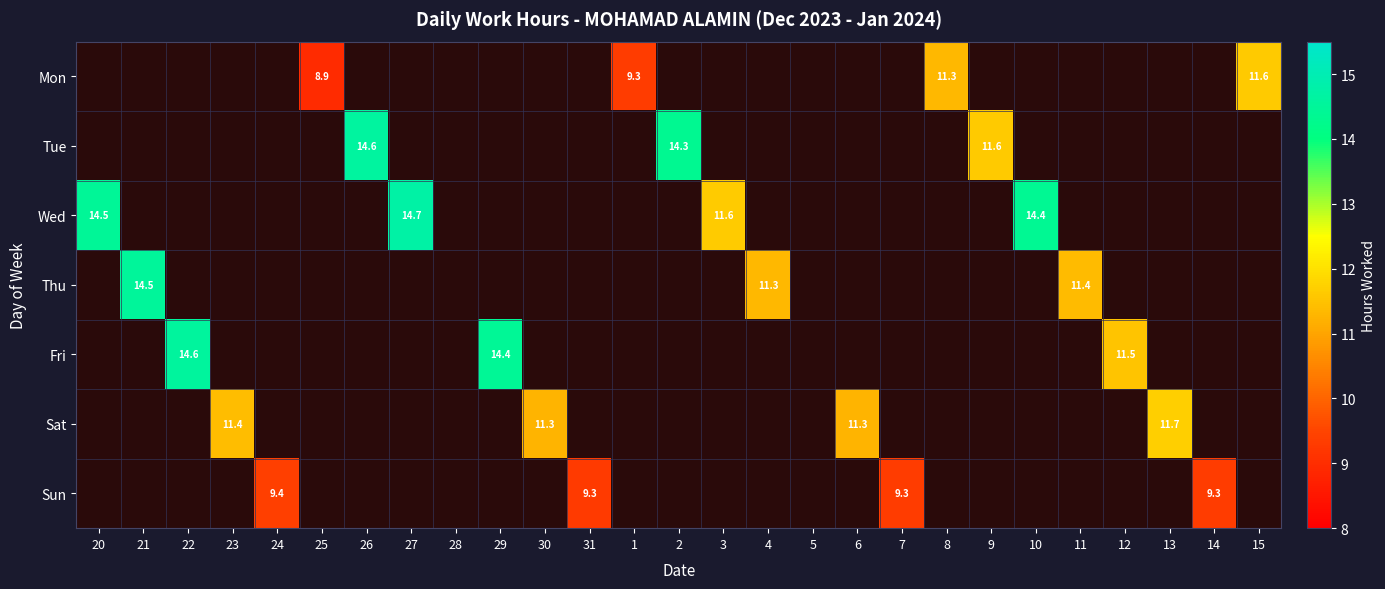

What is the sum of the Thu values at 12 and 21?

14.5